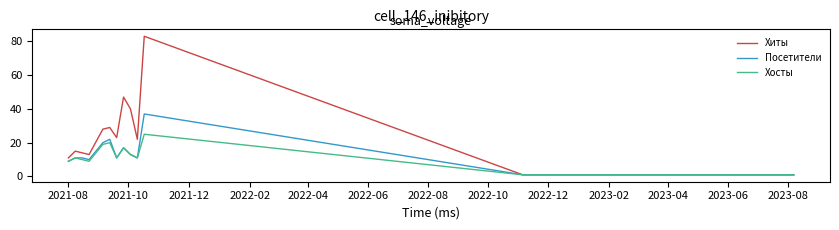

What is the greatest value displayed?

83